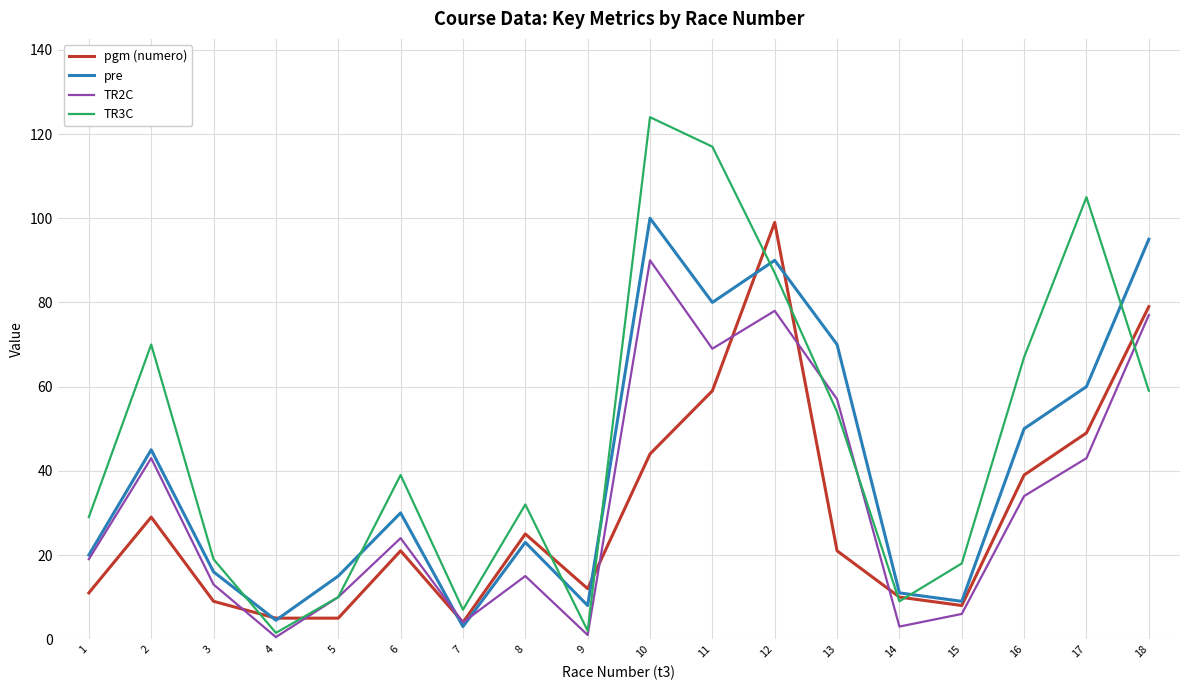

What is the maximum value for pgm (numero)?

99.0